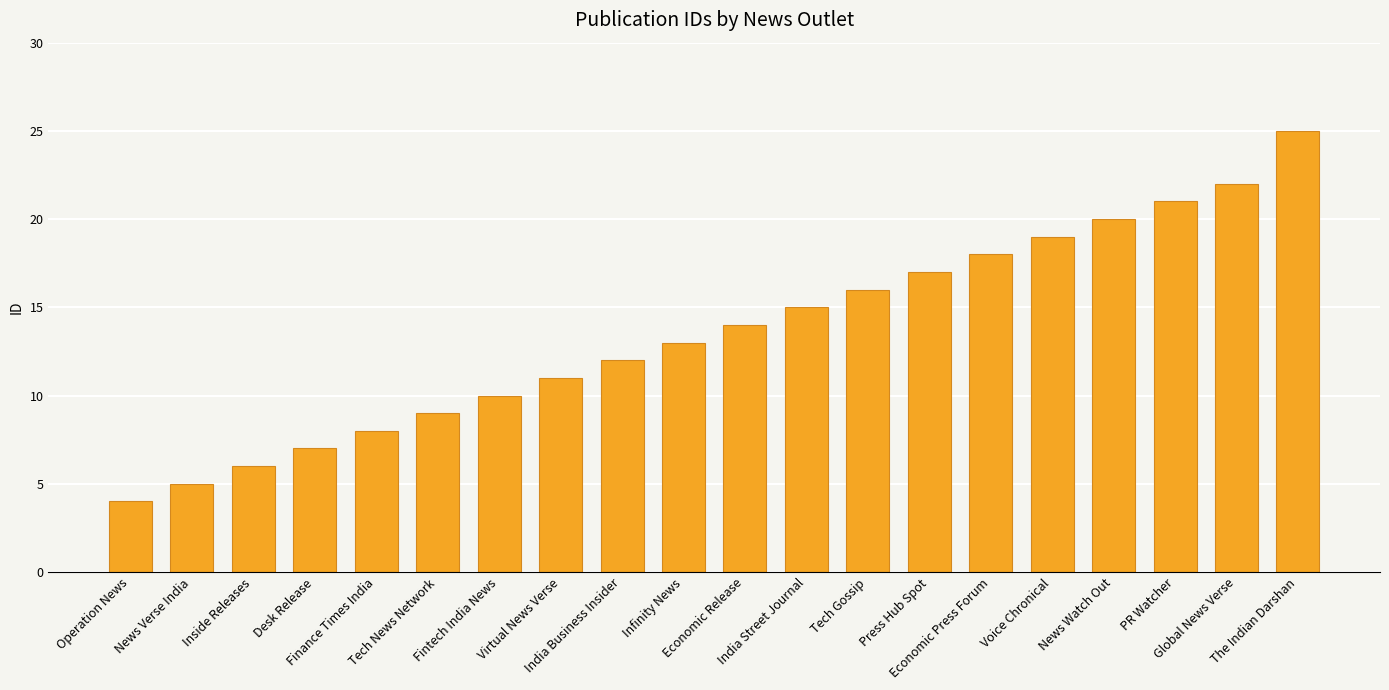

What is the label of the 4th bar from the right?

News Watch Out